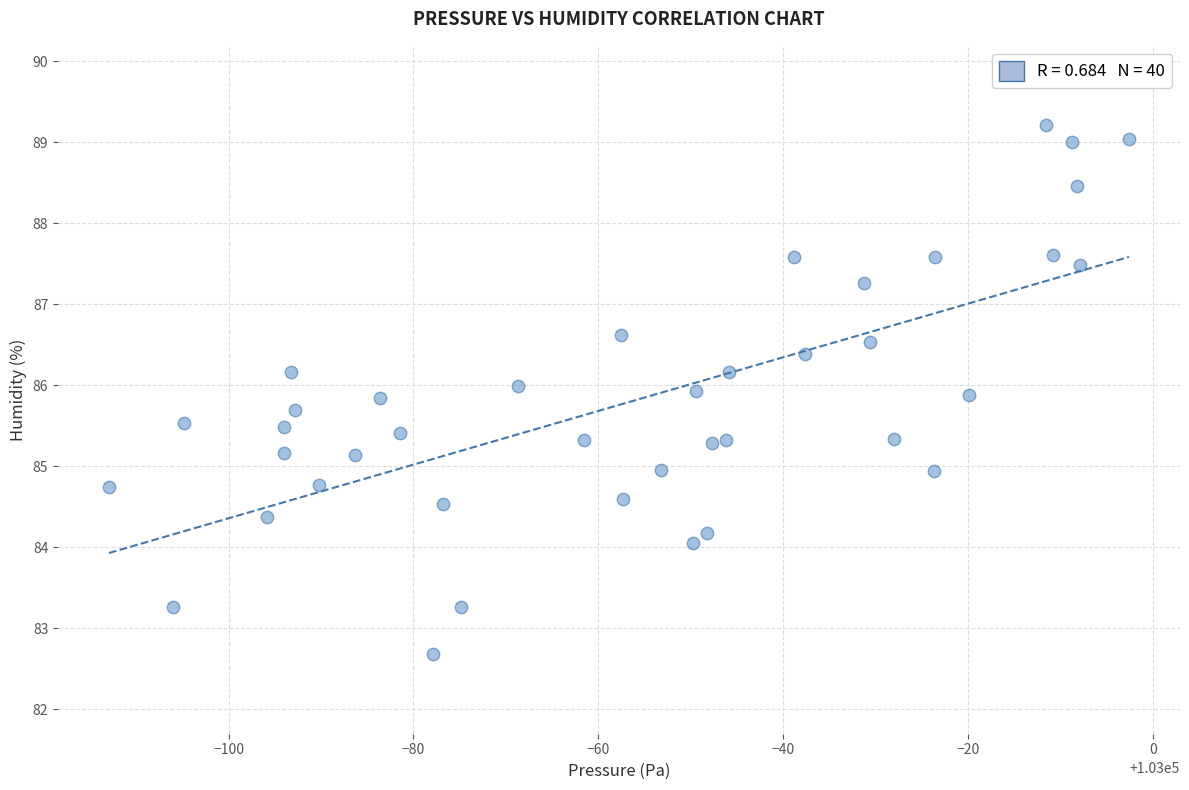

What is the range of Y values (max minus min)?

6.5